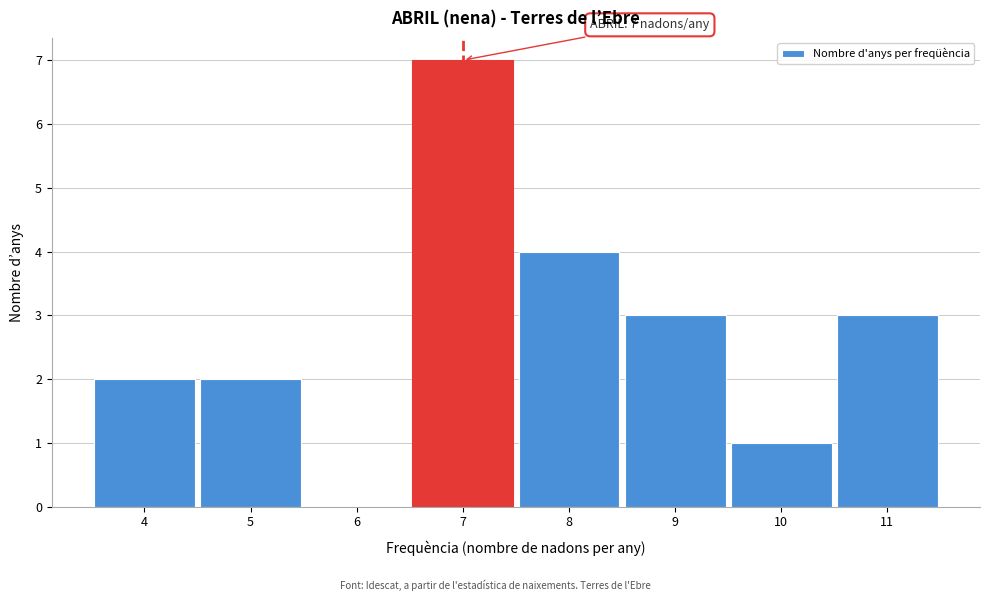

Over which range of the x-axis is the bar tallest?

6.5 to 7.5